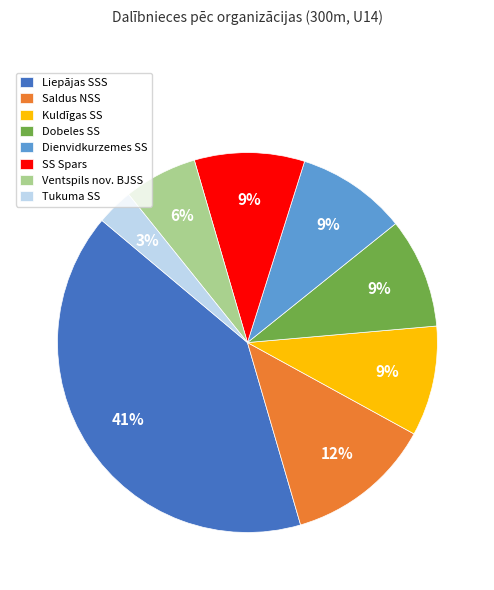

Do SS Spars and Dienvidkurzemes SS together represent more than half of the pie?

No